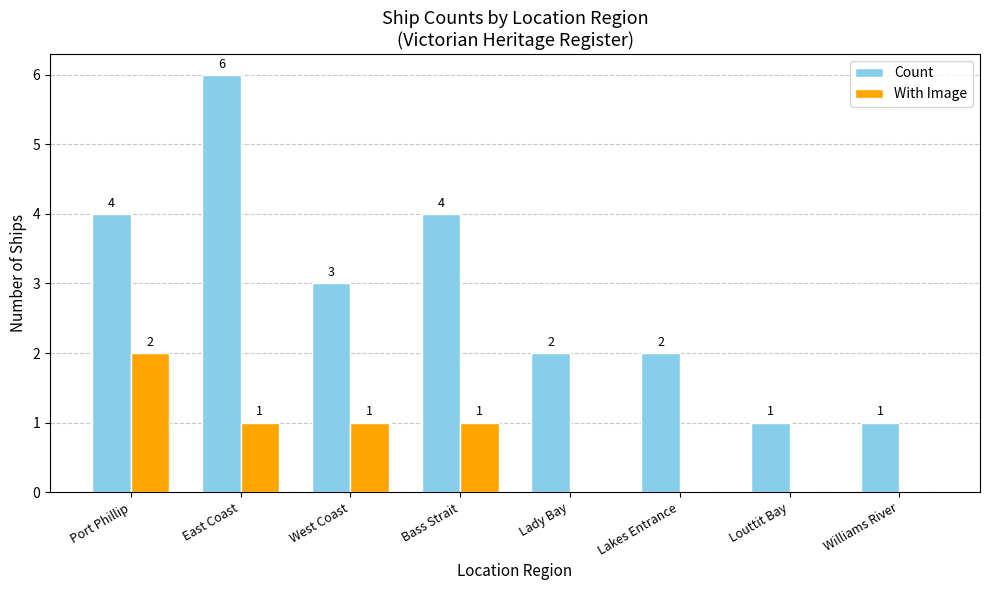

What is the spread (max minus min) of values at Williams River?

1